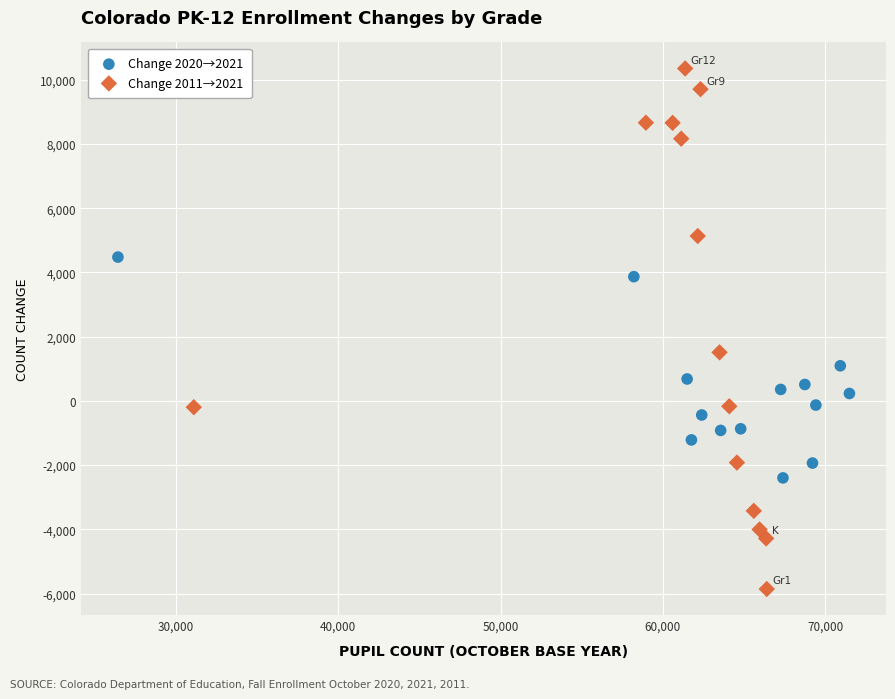

Which series has the widest spread of Y values?

Change 2011→2021